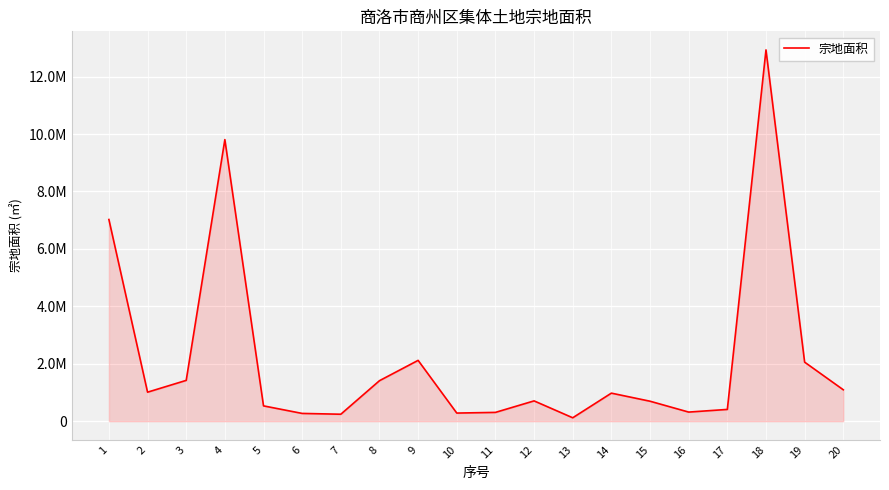

What is the value of the 8th point from the left?

1410329.1